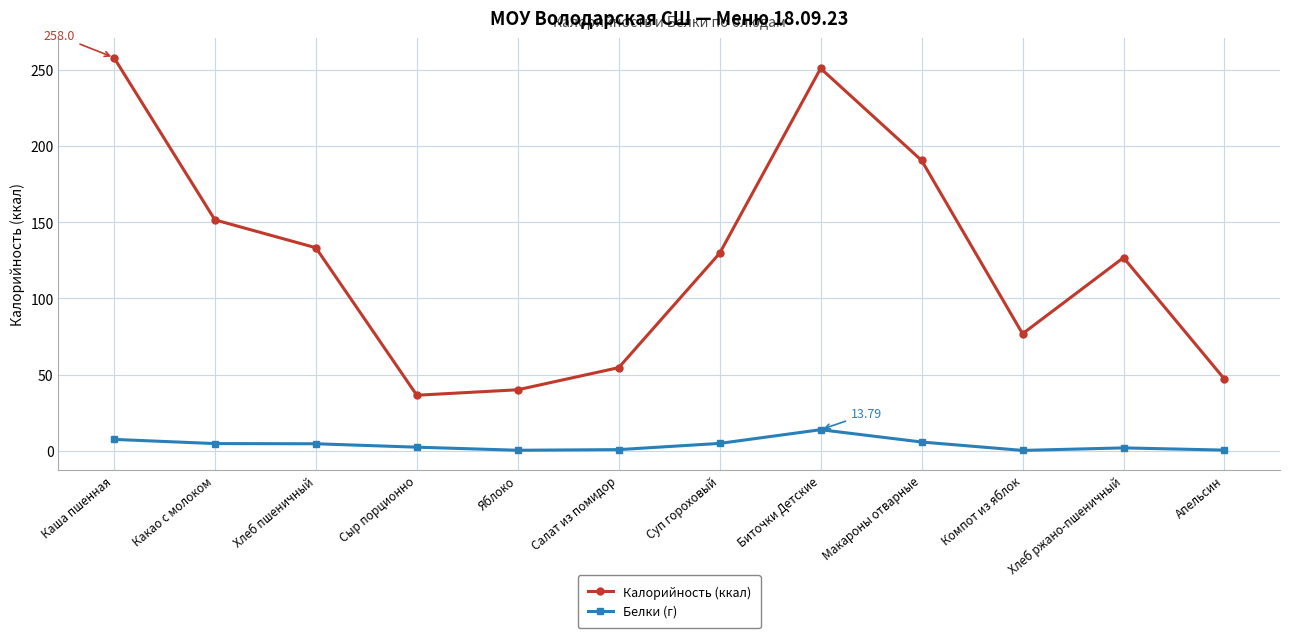

What is the label of the 7th point from the left?

Суп гороховый